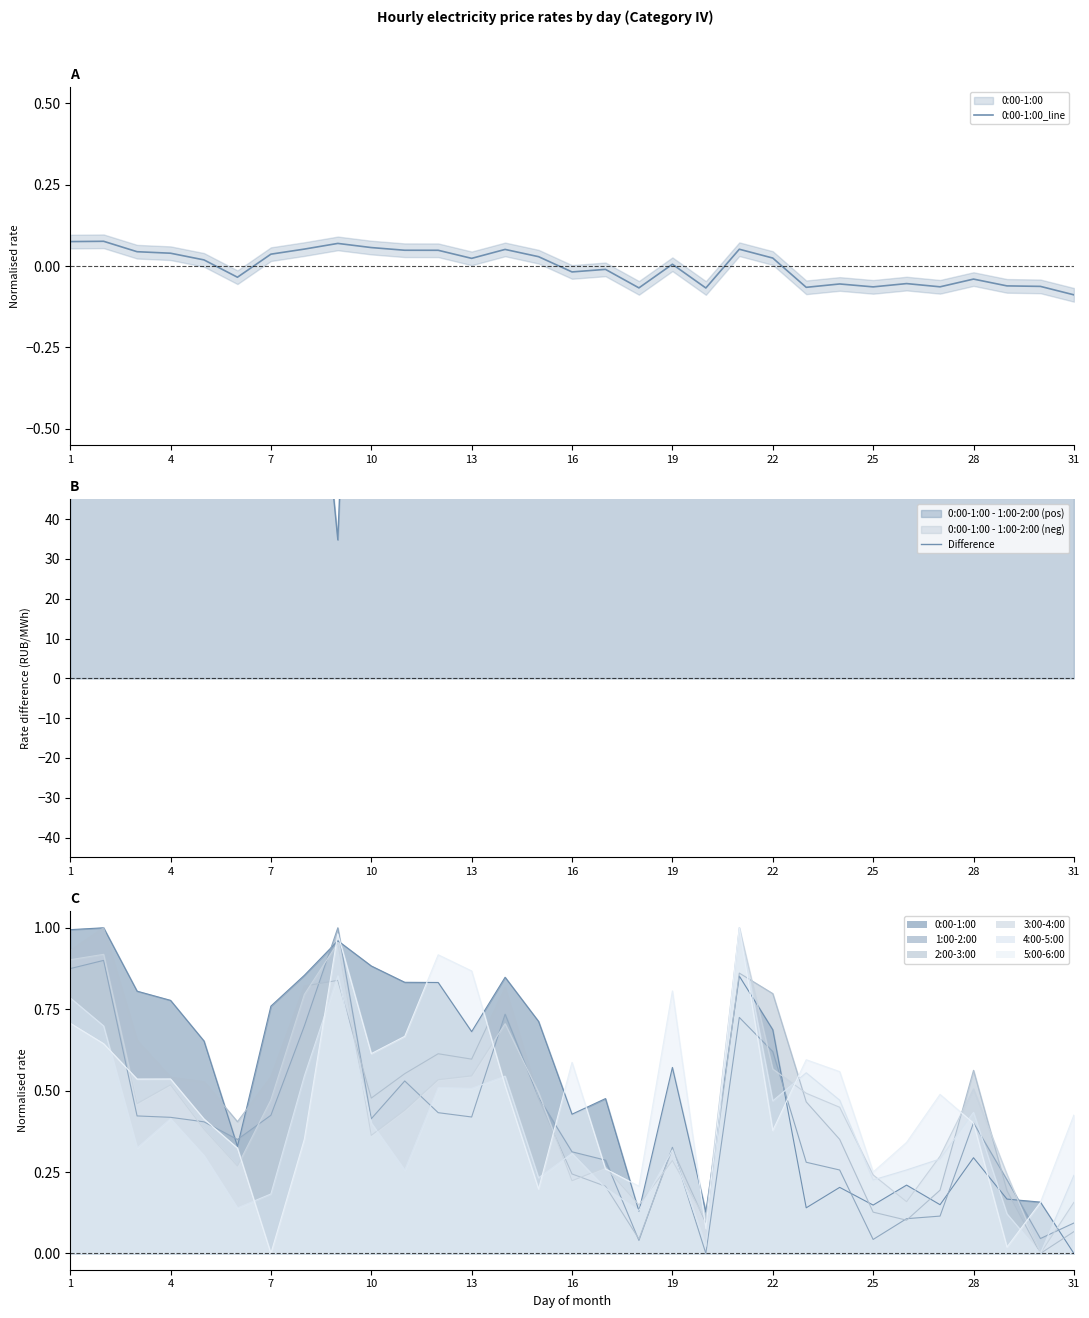

True or false: 4:00-5:00 and 0:00-1:00 cross at least once.

False